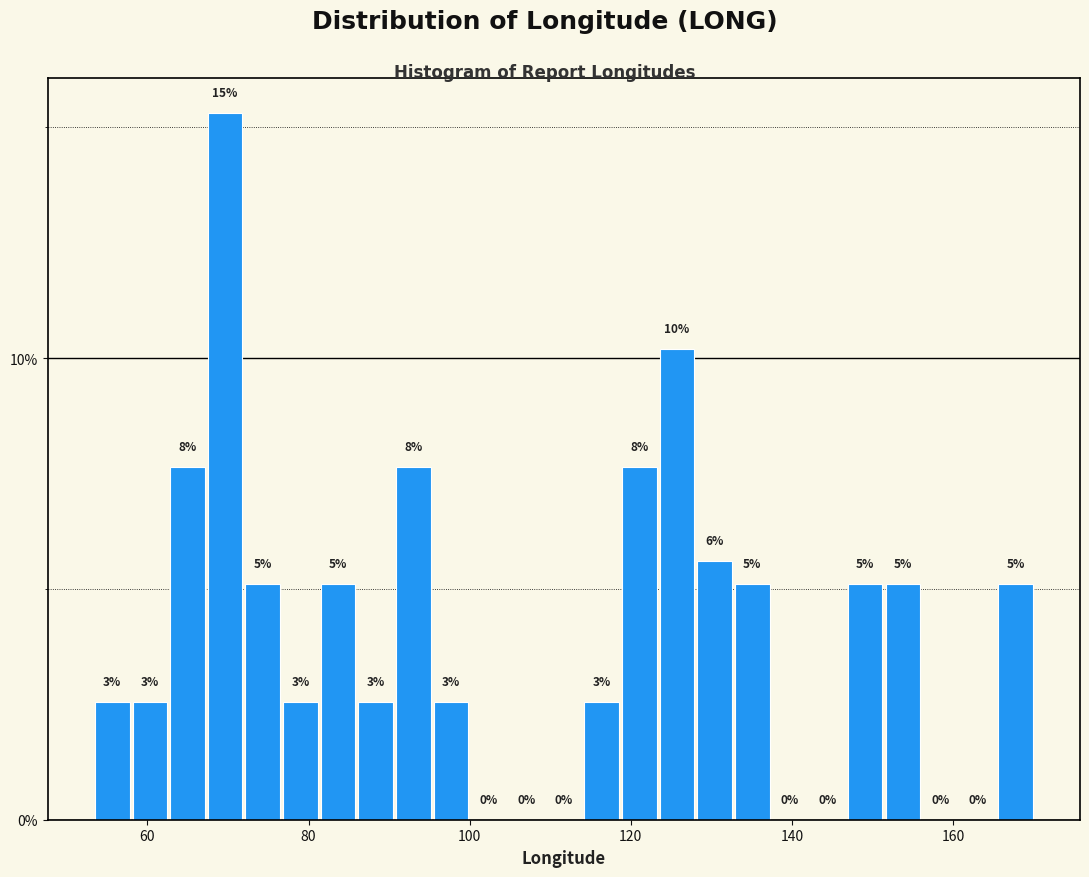

Read against the x-axis, roughly where is the centre of the tallest bar?

70